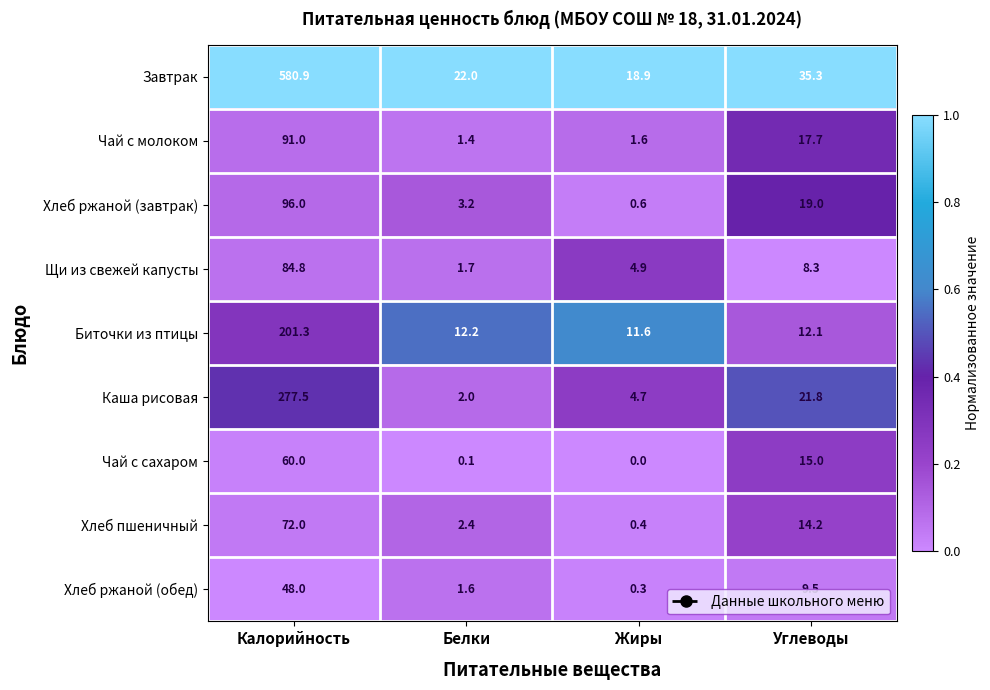

What is the maximum value for Каша рисовая?

277.5